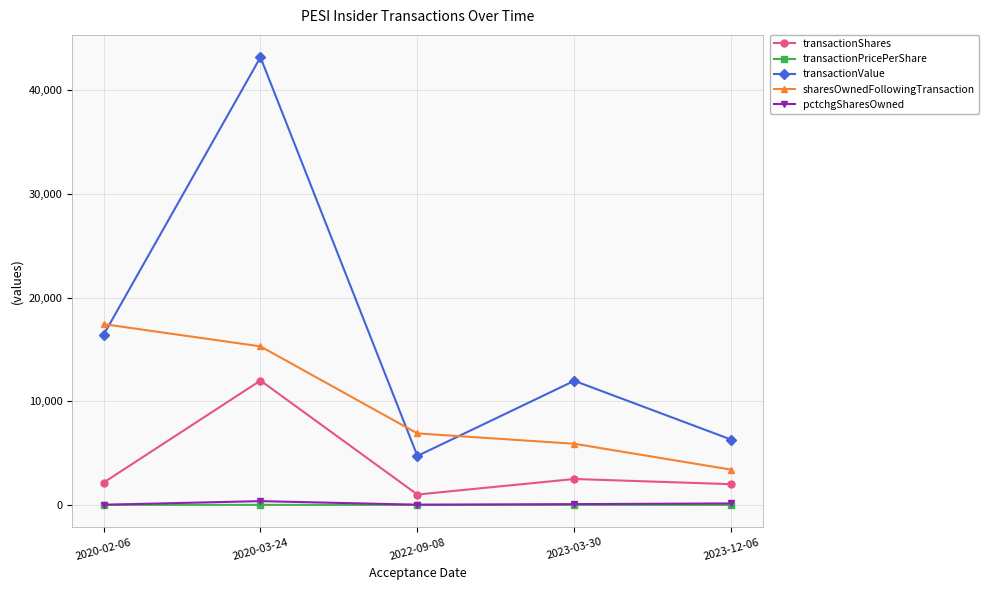

At which label is transactionValue closest to 23962?

2020-02-06